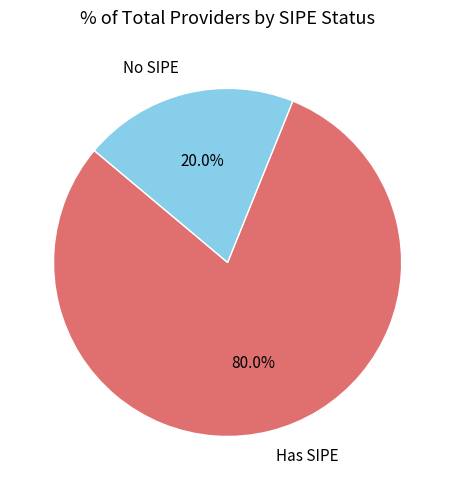

Count the number of slices in the pie.

2